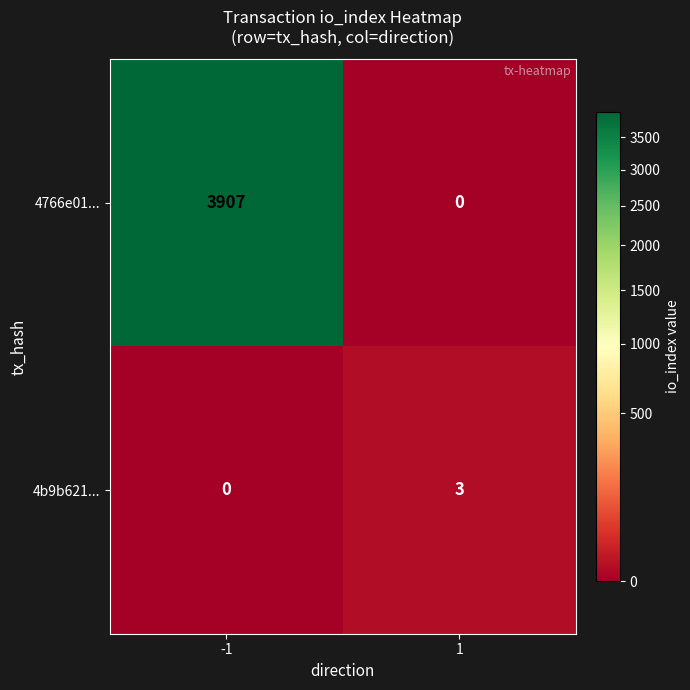

What value does the 4b9b621... series have at 1?

3